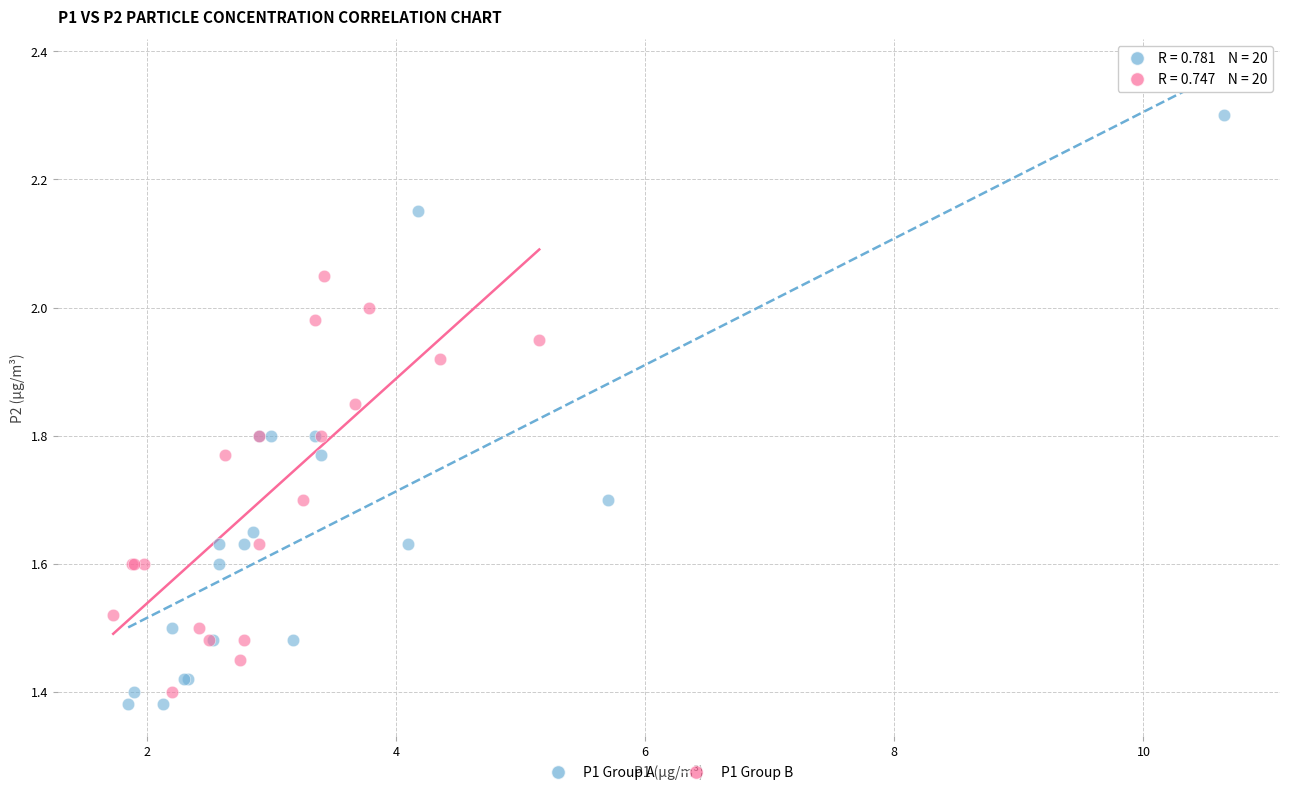

Which series contains the lowest Y value?

P1 Group A